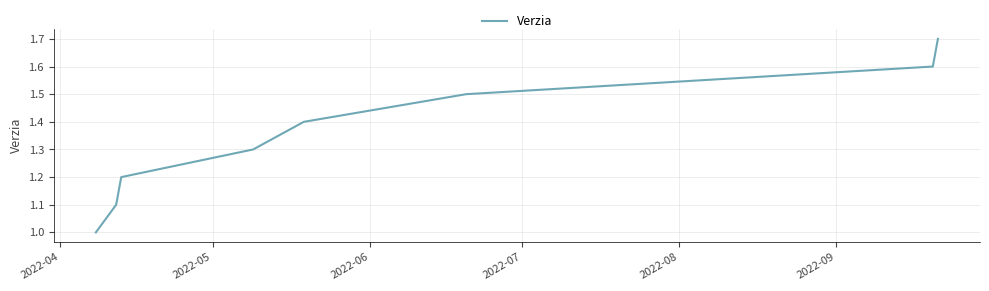

What is the maximum value shown in the chart?

1.7